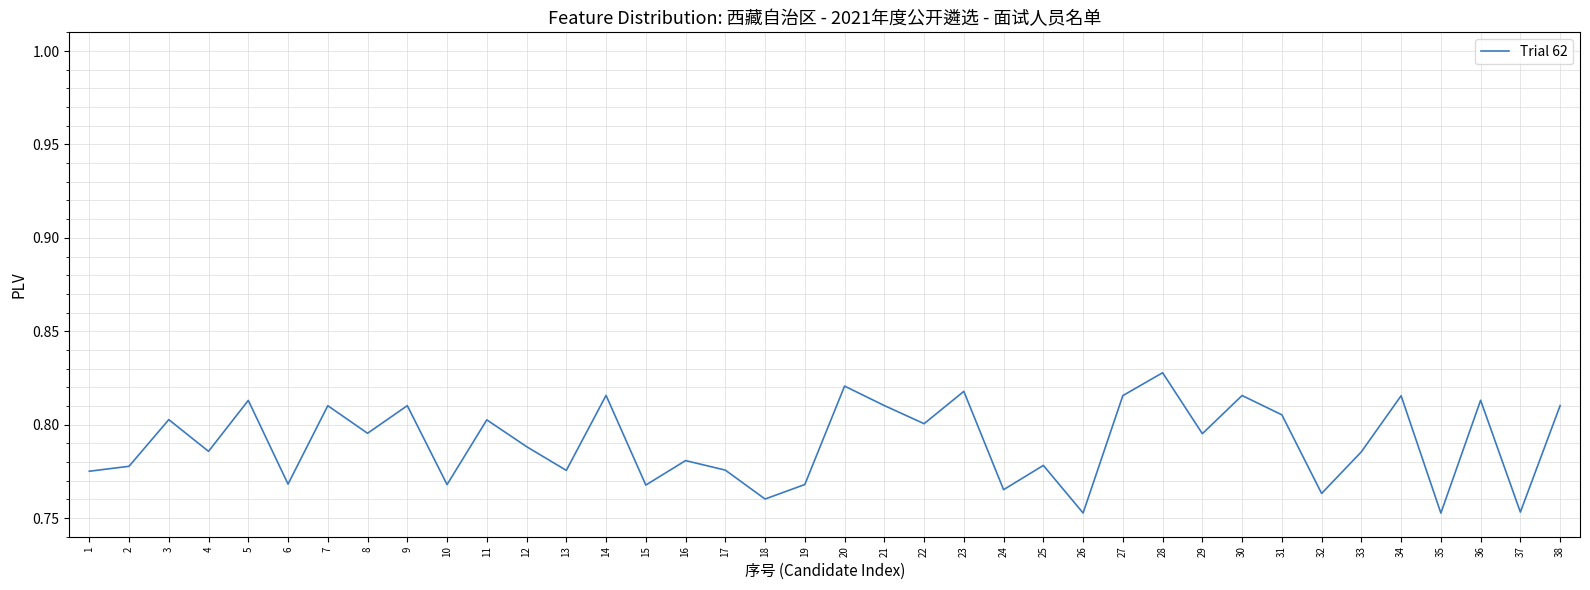

The value at 37 is 0.4. True or false?

False